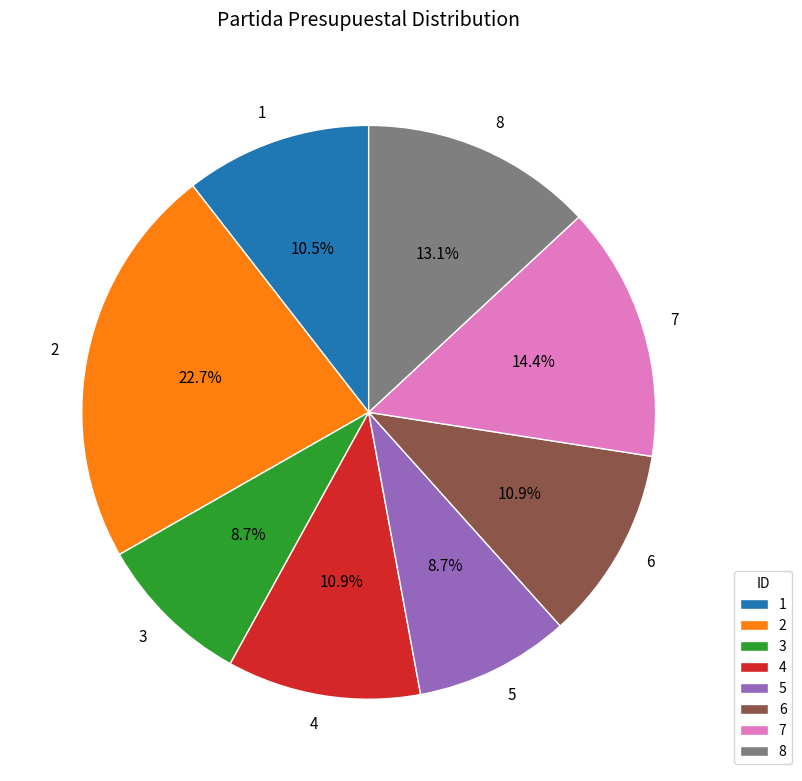

The 1 slice represents 1% of the pie. True or false?

False